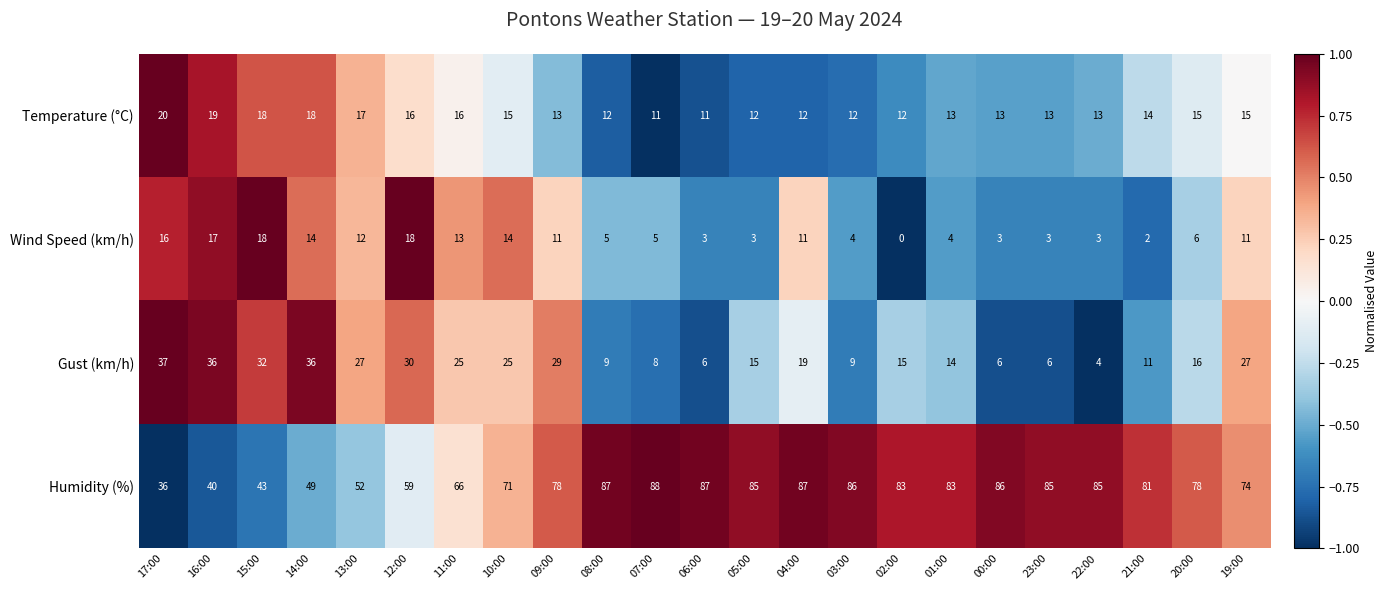

What is the highest value of the Humidity (%) series?

88